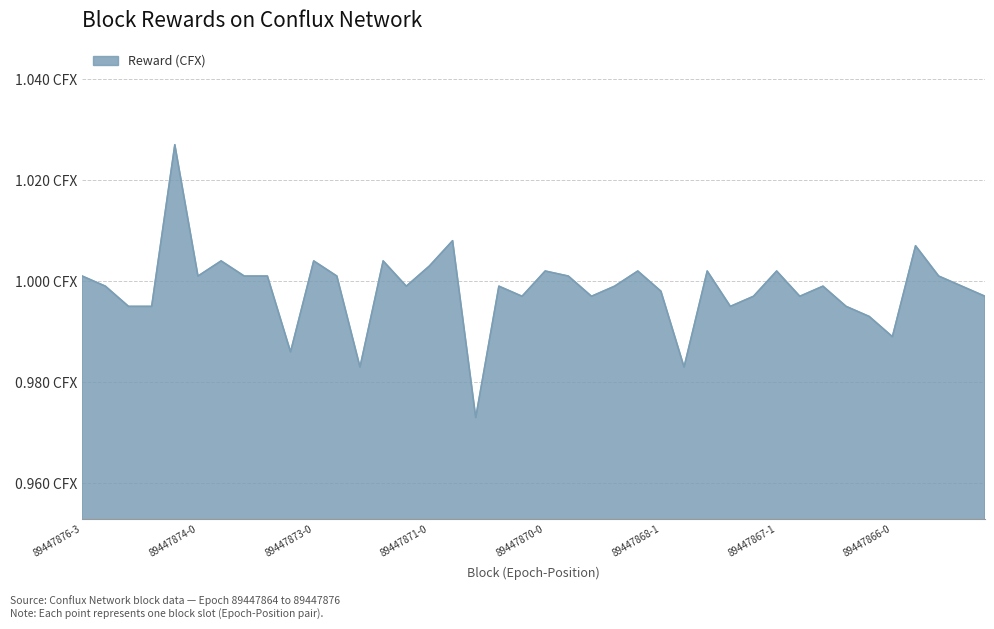

Reading left to right, what are all the values shown in this chart?

89447876-3=1.0	89447876-2=1.0	89447876-1=1.0	89447876-0=1.0	89447875-0=1.0	89447874-0=1.0	89447873-4=1.0	89447873-3=1.0	89447873-2=1.0	89447873-1=1.0	89447873-0=1.0	89447872-1=1.0	89447872-0=1.0	89447871-2=1.0	89447871-1=1.0	89447871-0=1.0	89447870-4=1.0	89447870-3=1.0	89447870-2=1.0	89447870-1=1.0	89447870-0=1.0	89447869-2=1.0	89447869-1=1.0	89447869-0=1.0	89447868-2=1.0	89447868-1=1.0	89447868-0=1.0	89447867-4=1.0	89447867-3=1.0	89447867-2=1.0	89447867-1=1.0	89447867-0=1.0	89447866-3=1.0	89447866-2=1.0	89447866-1=1.0	89447866-0=1.0	89447865-0=1.0	89447864-2=1.0	89447864-1=1.0	89447864-0=1.0